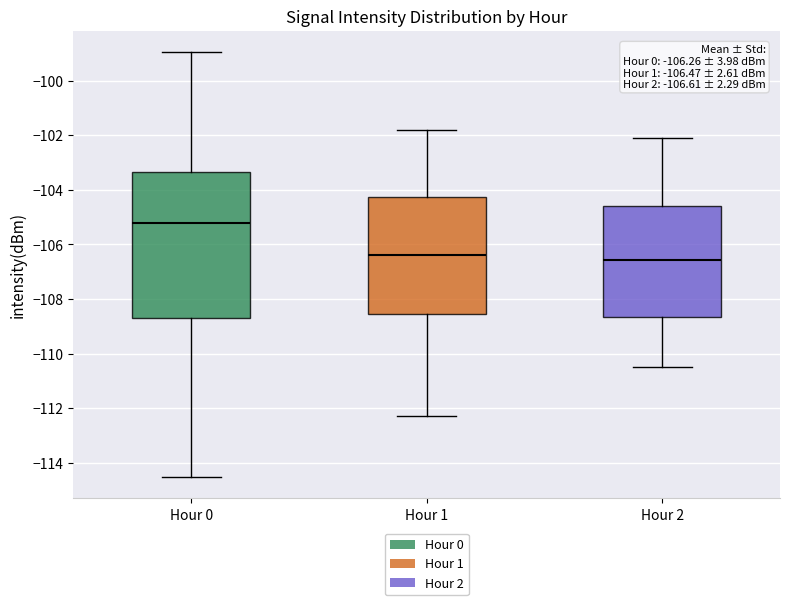

Which box is the tallest, from its lower edge to its upper edge?

Hour 0